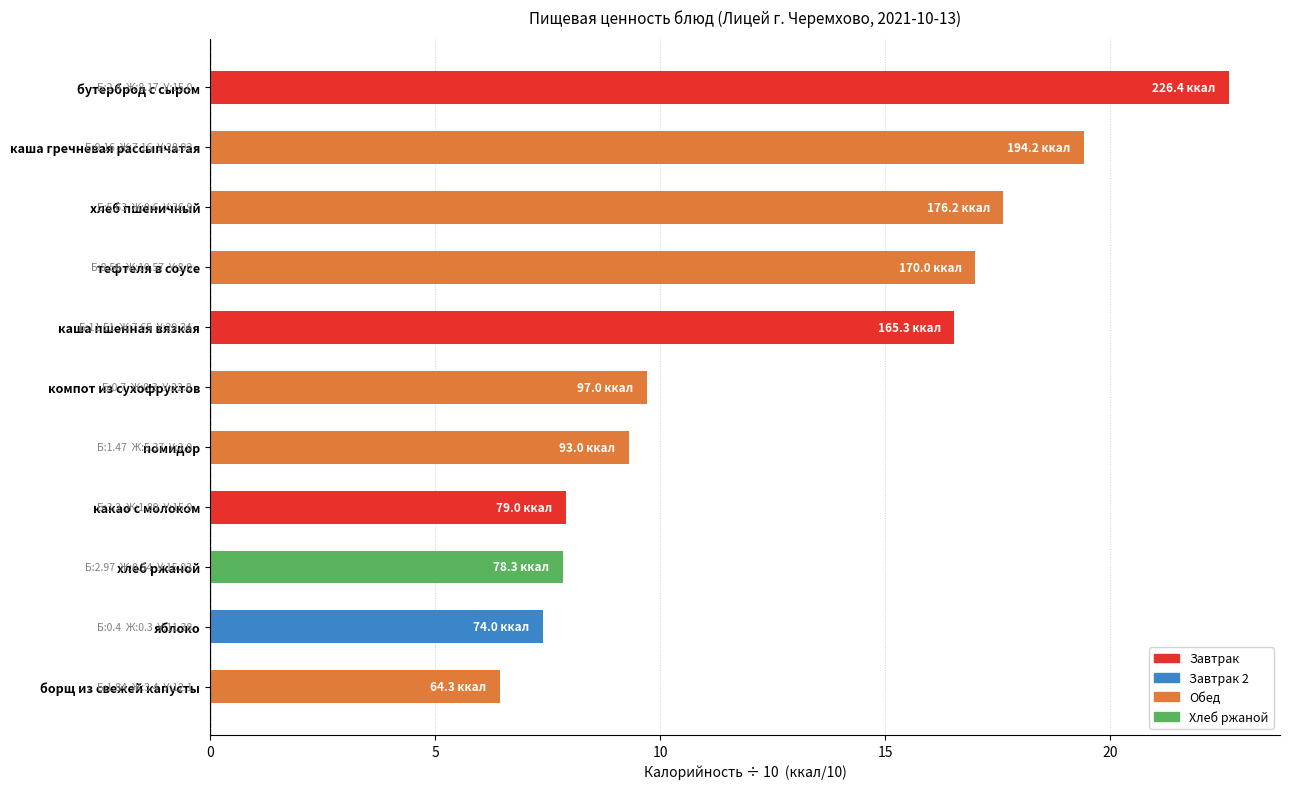

What is the change in value from бутерброд с сыром to каша гречневая рассыпчатая?

-3.2